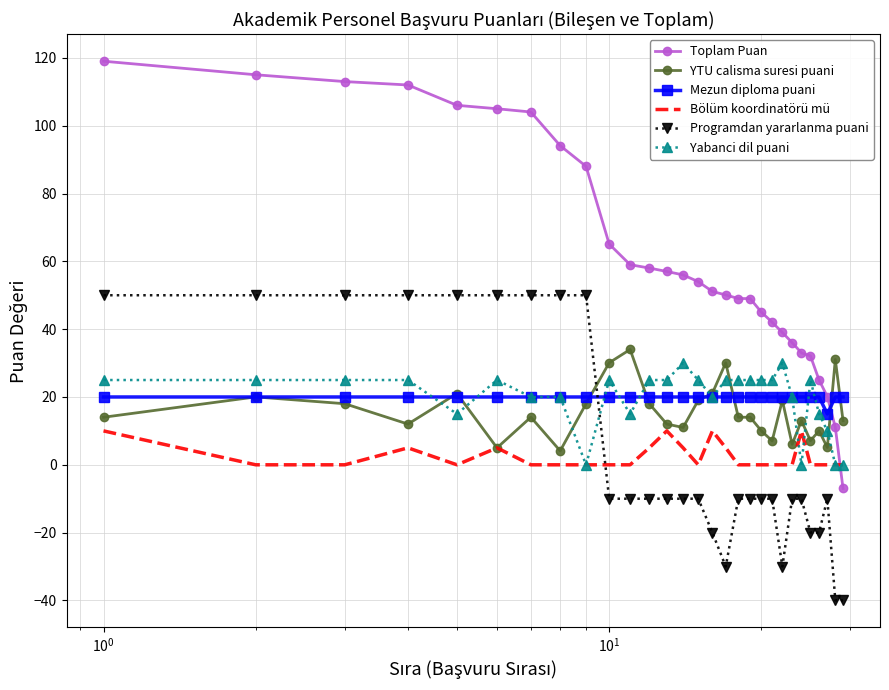

What is the highest value of the Mezun diploma puani series?

20.0